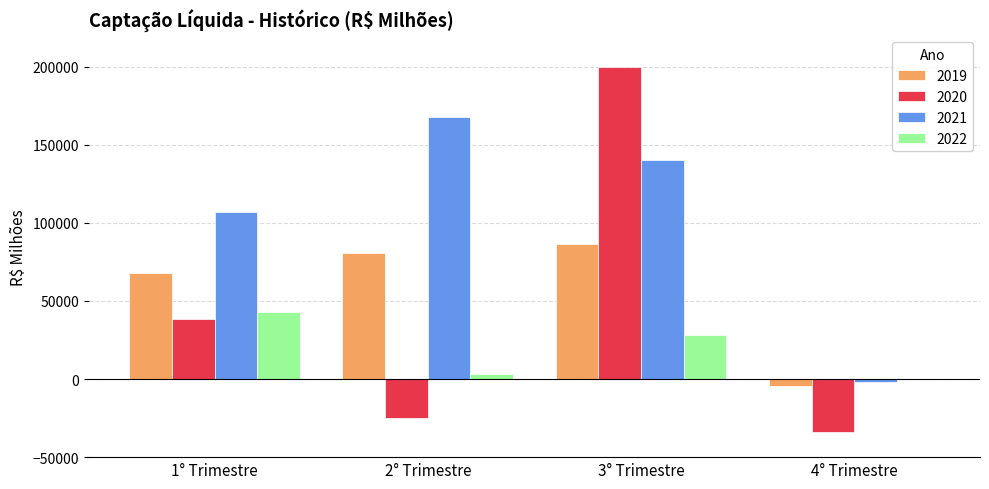

Are the bars horizontal?

No